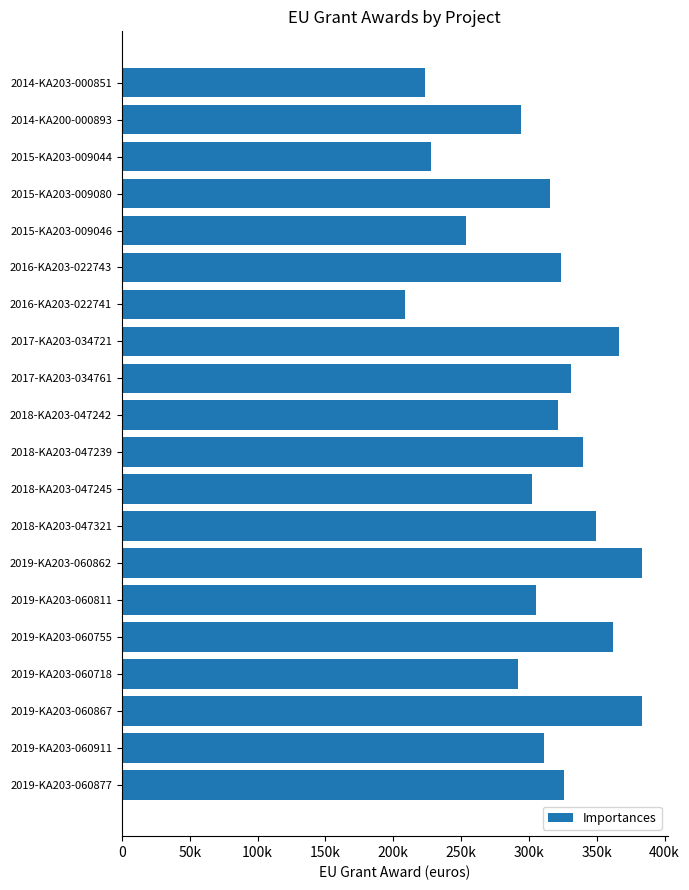

What is the average value?

310896